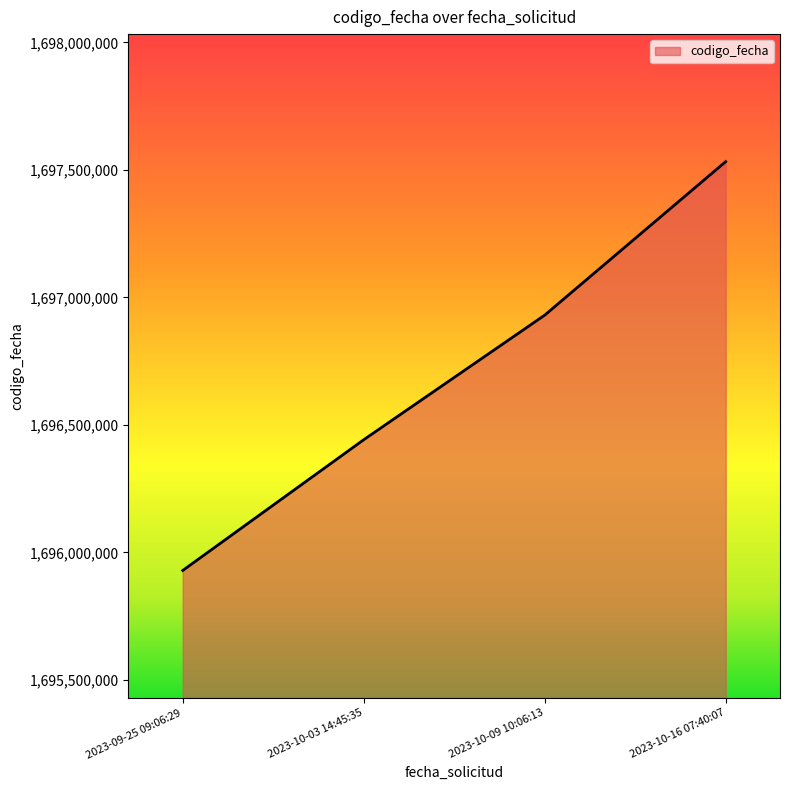

What is the difference between the maximum and minimum values?

1603059